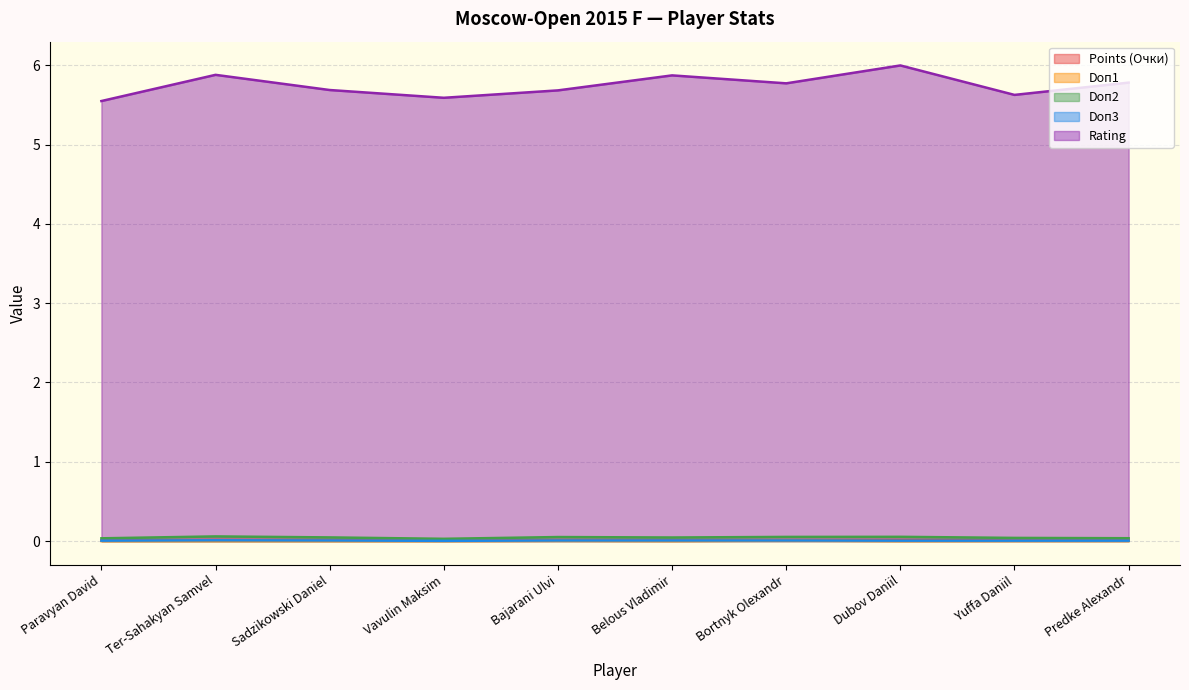

What is the total value across all series at Dubov Daniil?

6.1